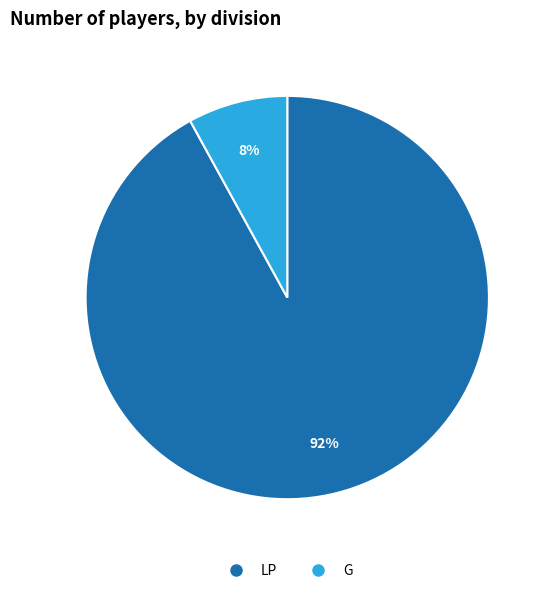

What percentage is the LP slice, to the nearest percent?

92%